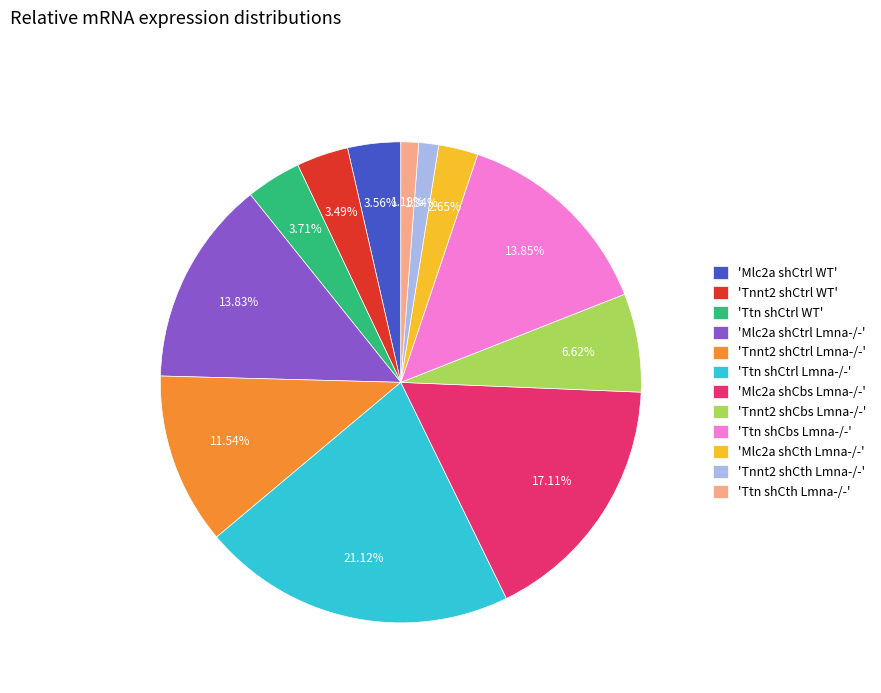

To the nearest percent, what is the average slice percentage?

8%